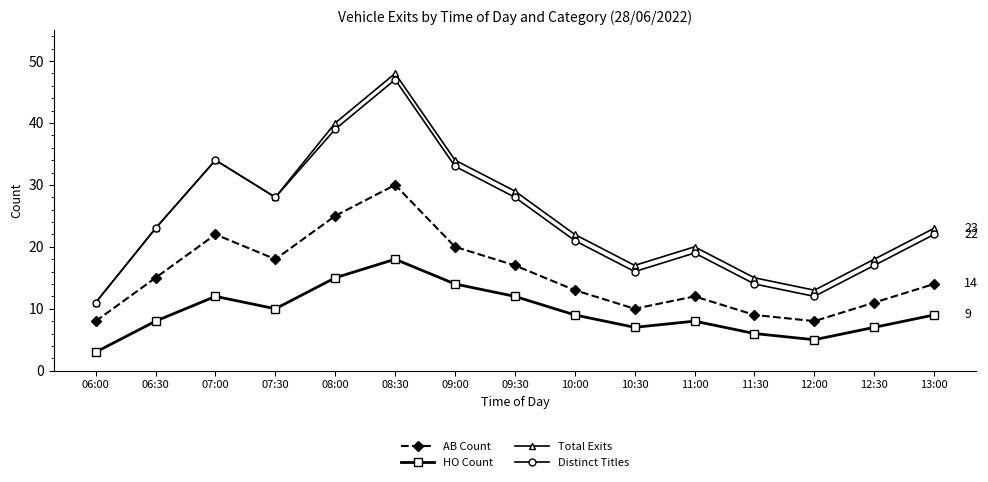

Where is the first local maximum for Distinct Titles?

07:00